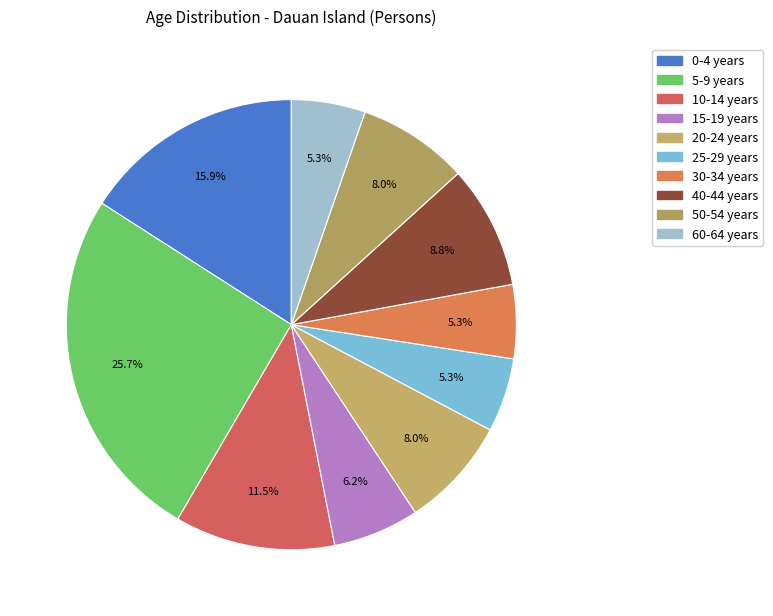

Does any single category account for the majority?

No